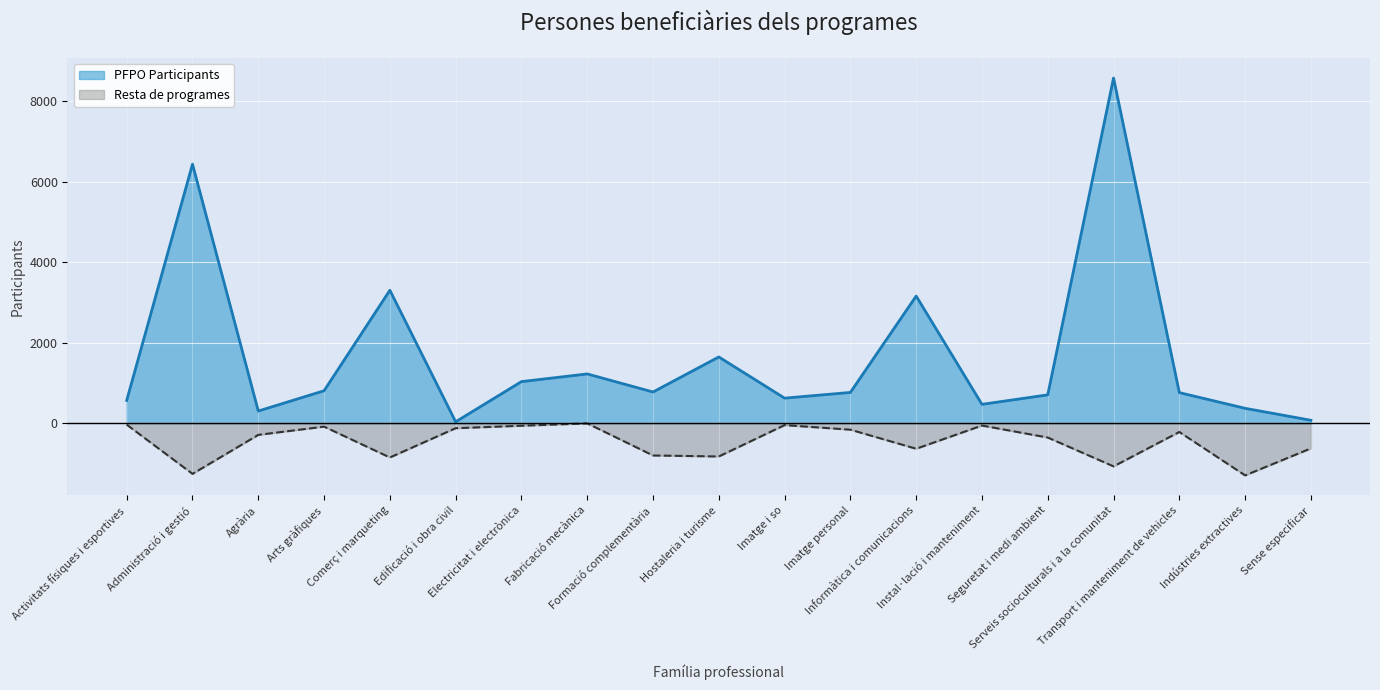

What are all the series names shown in the legend?

PFPO Participants, Resta de programes